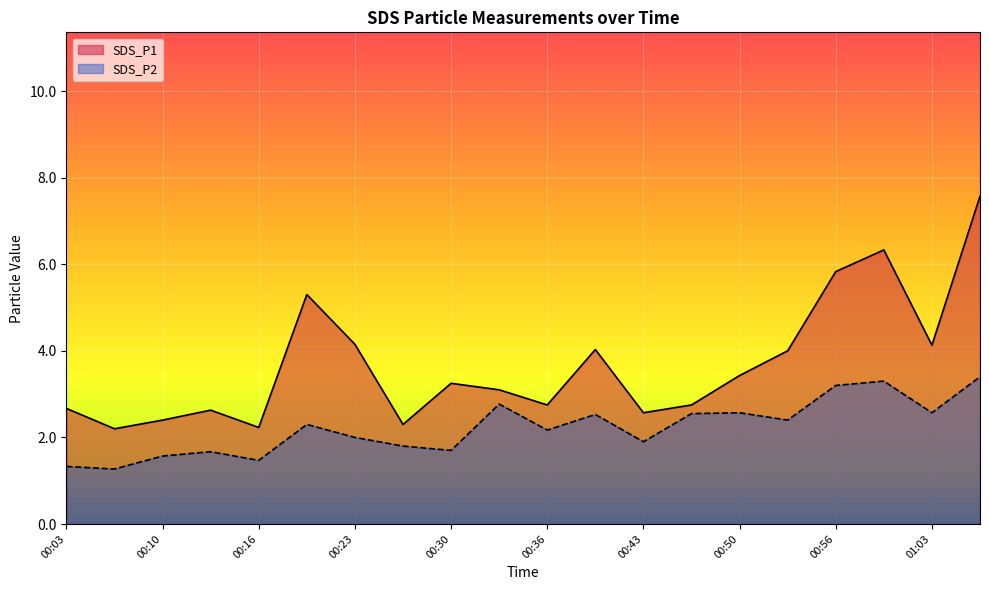

List the labels in order of SDS_P1 value, smallest first.

00:06, 00:16, 00:26, 00:10, 00:43, 00:13, 00:03, 00:36, 00:46, 00:33, 00:30, 00:50, 00:53, 00:40, 01:03, 00:23, 00:20, 00:56, 01:00, 01:06